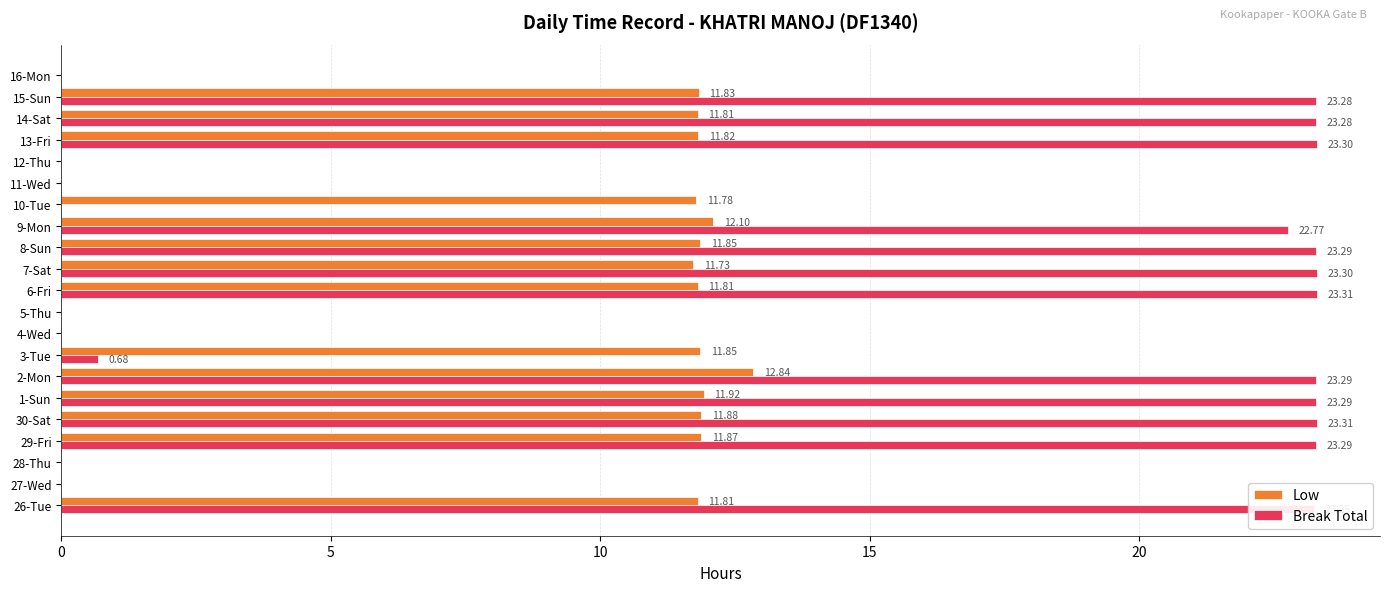

Which series has the largest total across all categories?

Break Total